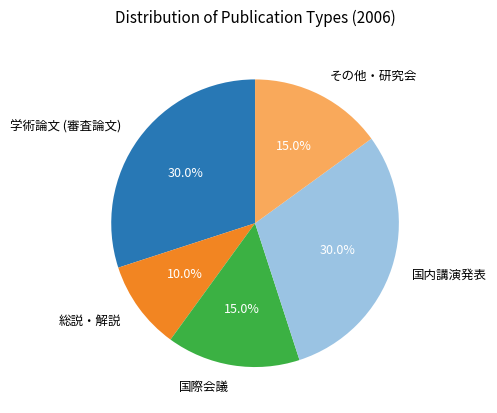

Combined, what portion of the pie is 国際会議 and 学術論文 (審査論文)?

45.0%